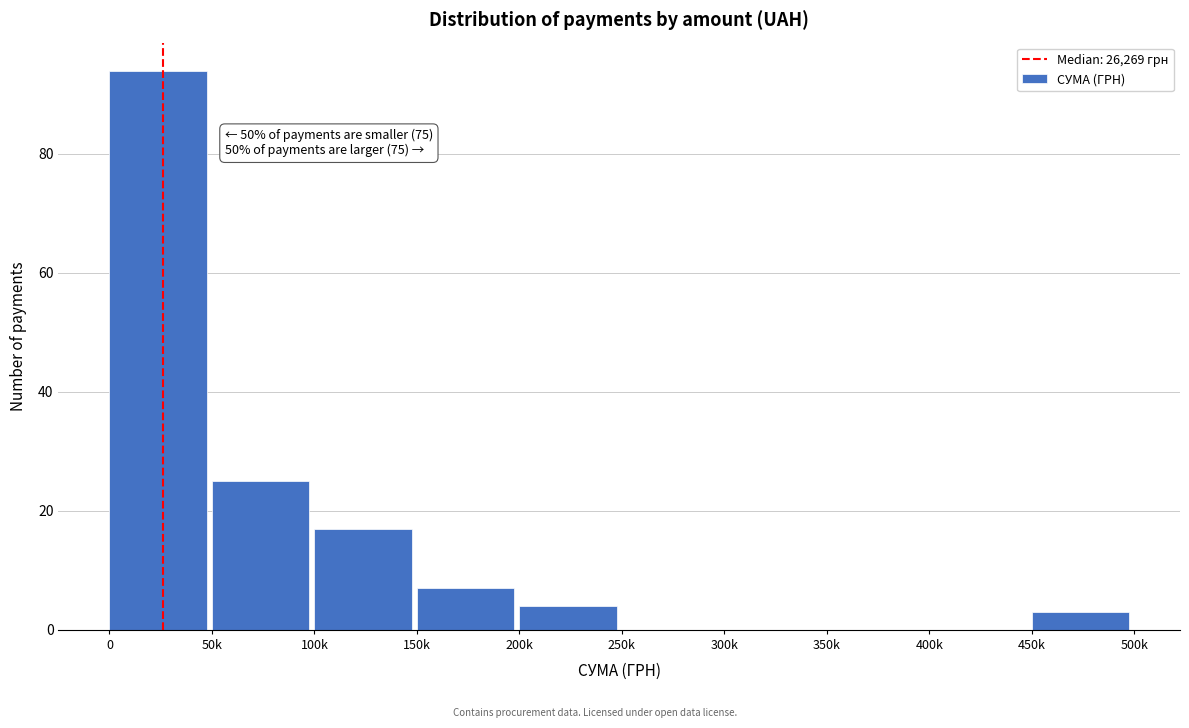

Reading left to right, transcribe all the data shown in this chart.

0=94	50k=25	100k=17	150k=7	200k=4	250k=0	300k=0	350k=0	400k=0	450k=3